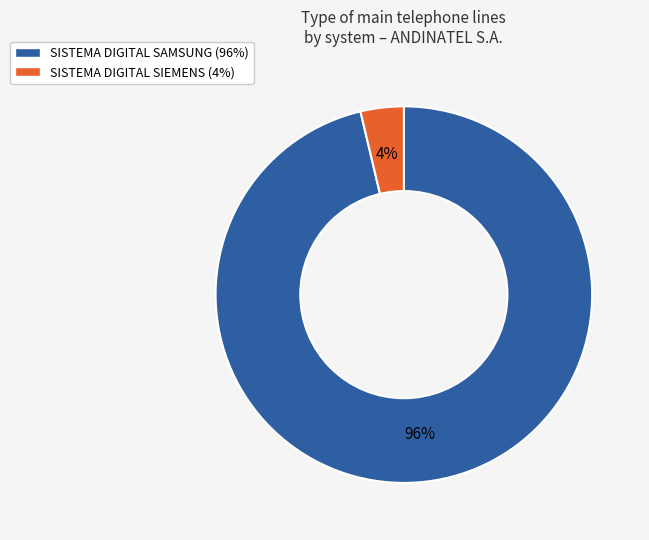

Does SISTEMA DIGITAL SIEMENS account for over 50% of the chart?

No